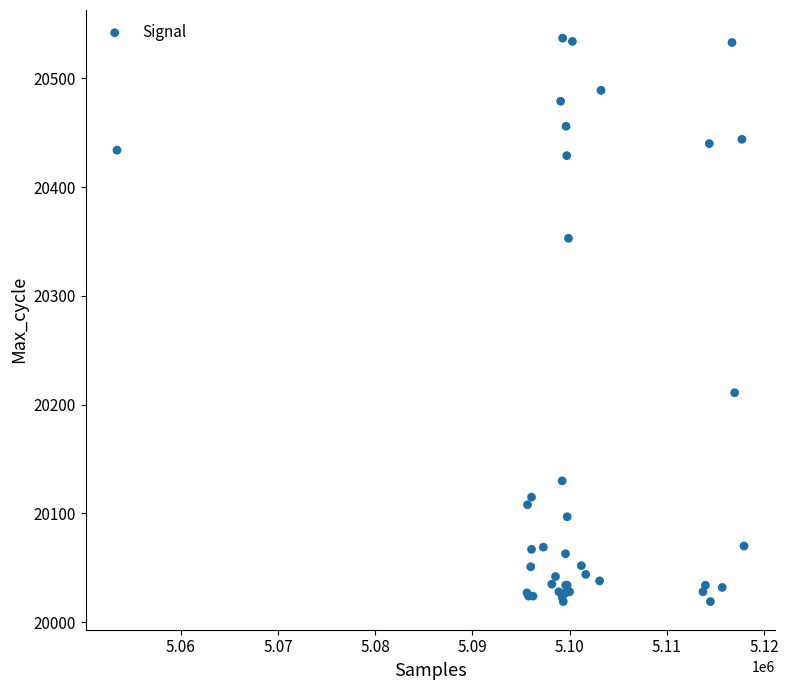

What Y value in the scatter plot is closest to 20278?

20211